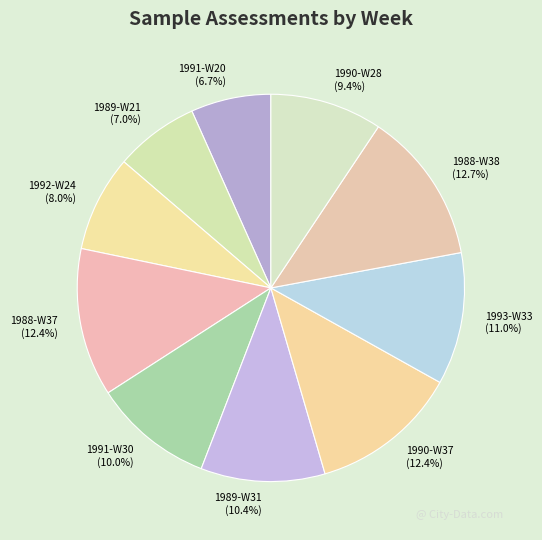

Combined, do 1993-W33 and 1988-W37 account for over 50%?

No